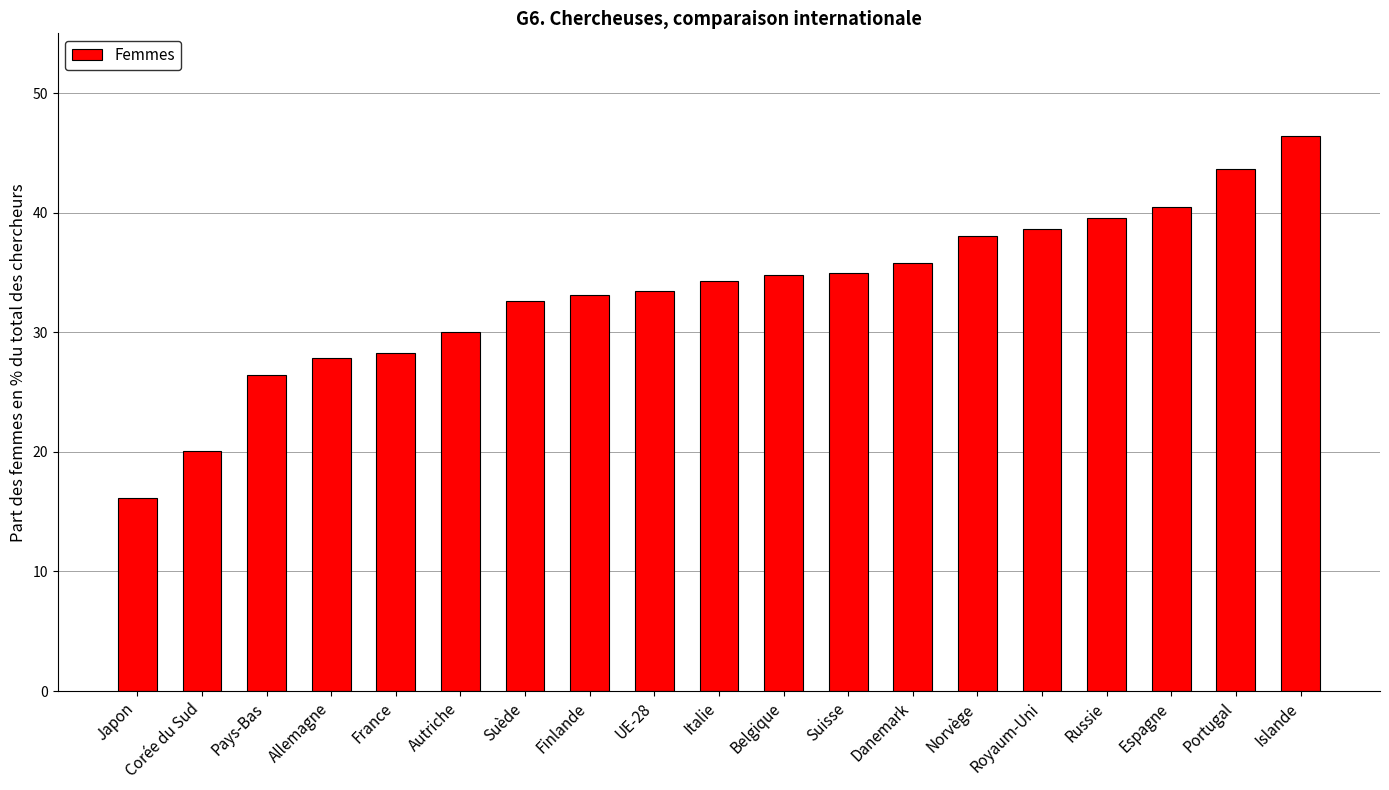

What is the minimum value shown in the chart?

16.2